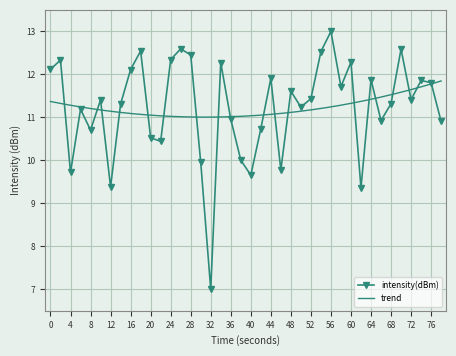

True or false: intensity(dBm) has a value of 9.4 at 12.

True